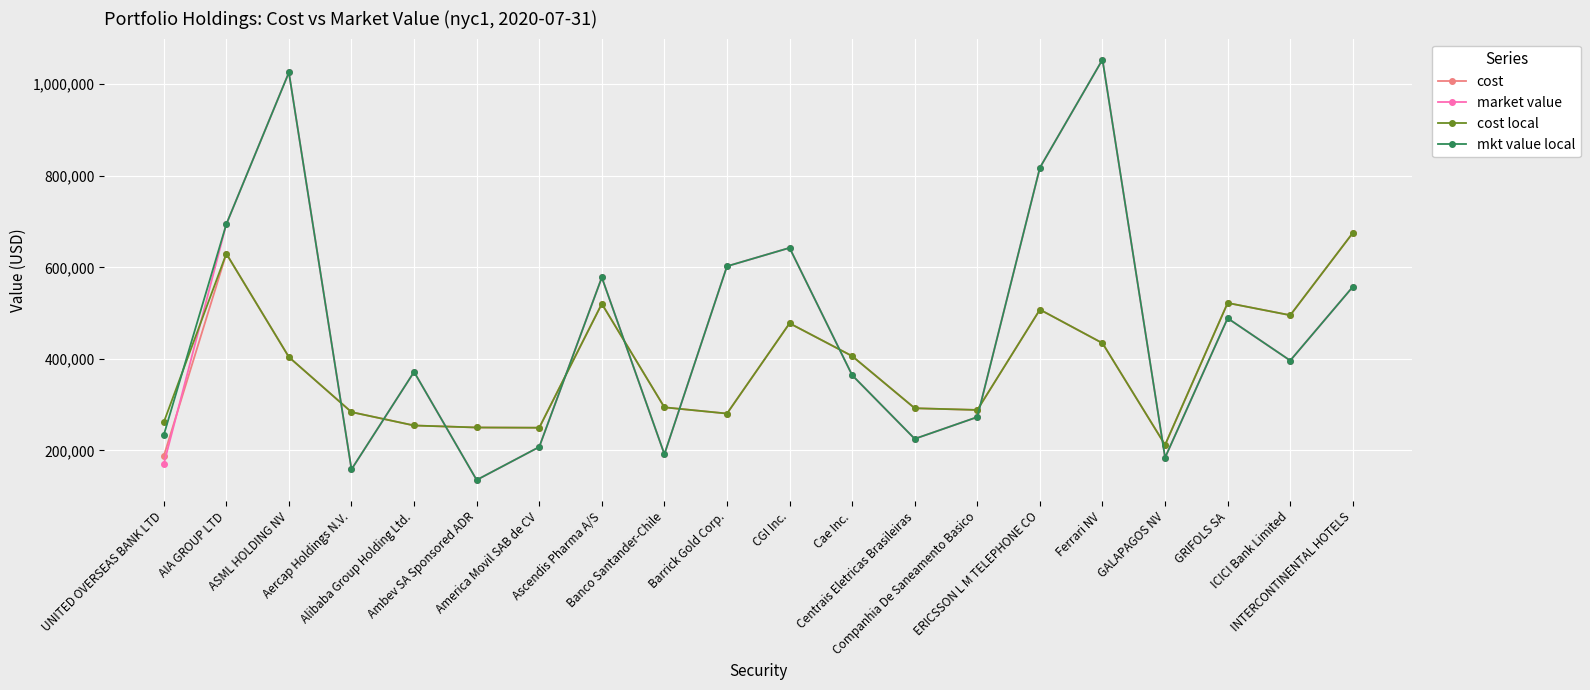

What is the value of the cost local point at the 17th from the left?

212018.7